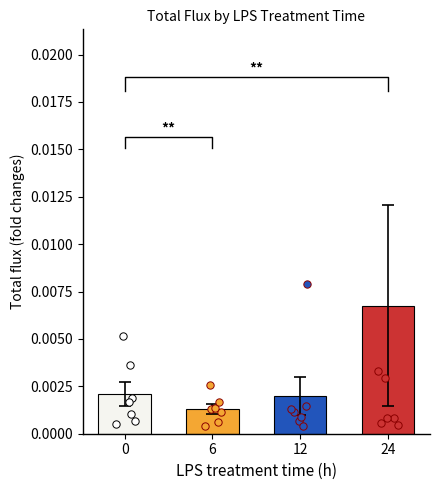

Which series reaches the maximum Y coordinate?

24h